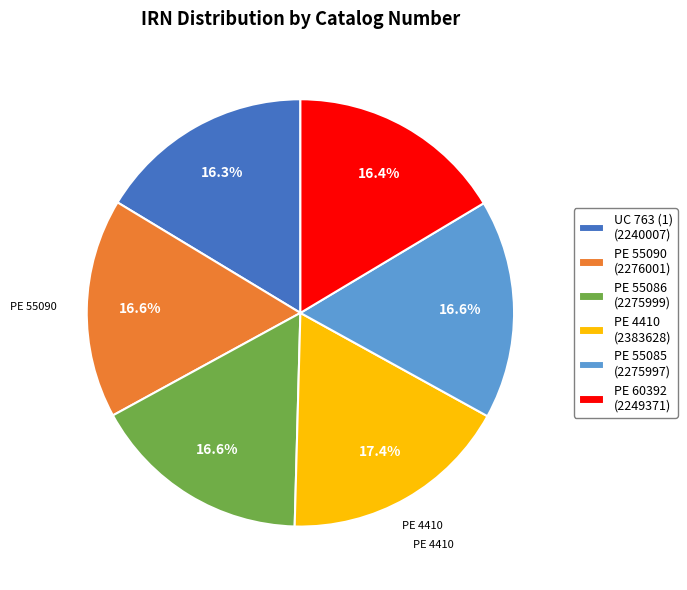

Approximately how many times larger is the value at PE 60392 (2249371) compared to PE 55085 (2275997)?

1.0